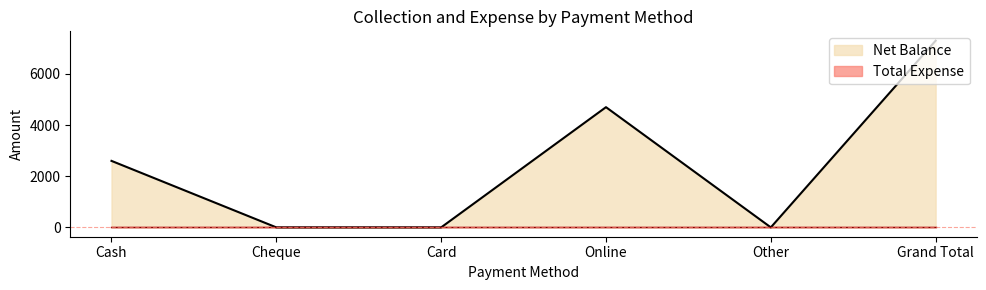

What position from the left is Card?

3